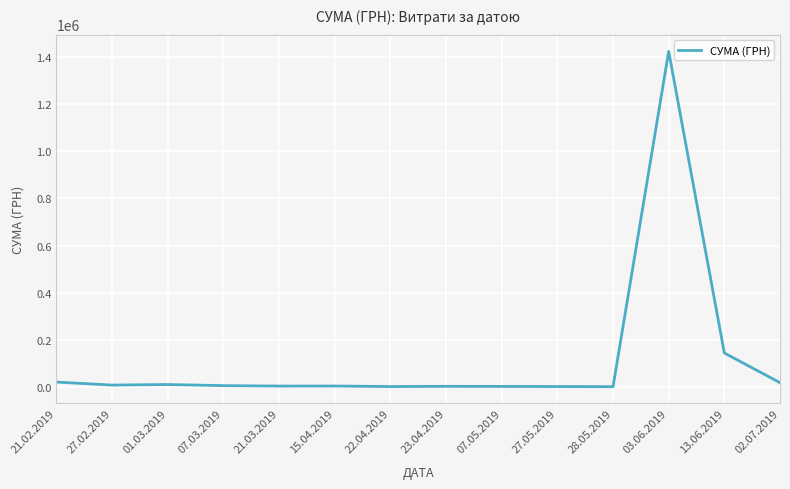

What is the change in value from 21.03.2019 to 27.05.2019?

-1974.0